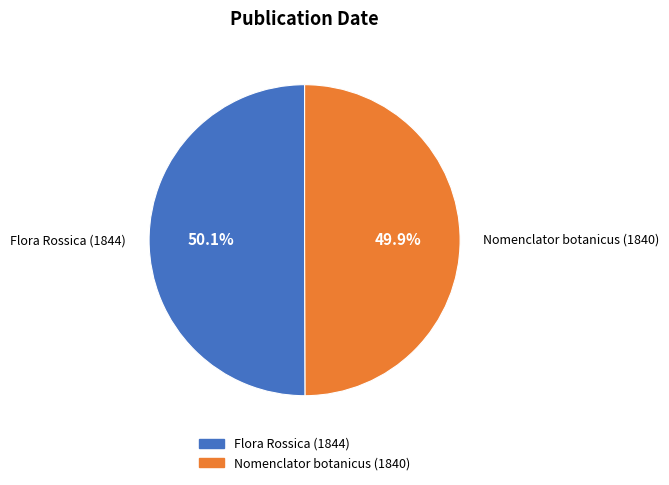

What portion of the pie excludes Flora Rossica (1844)?

49.9%